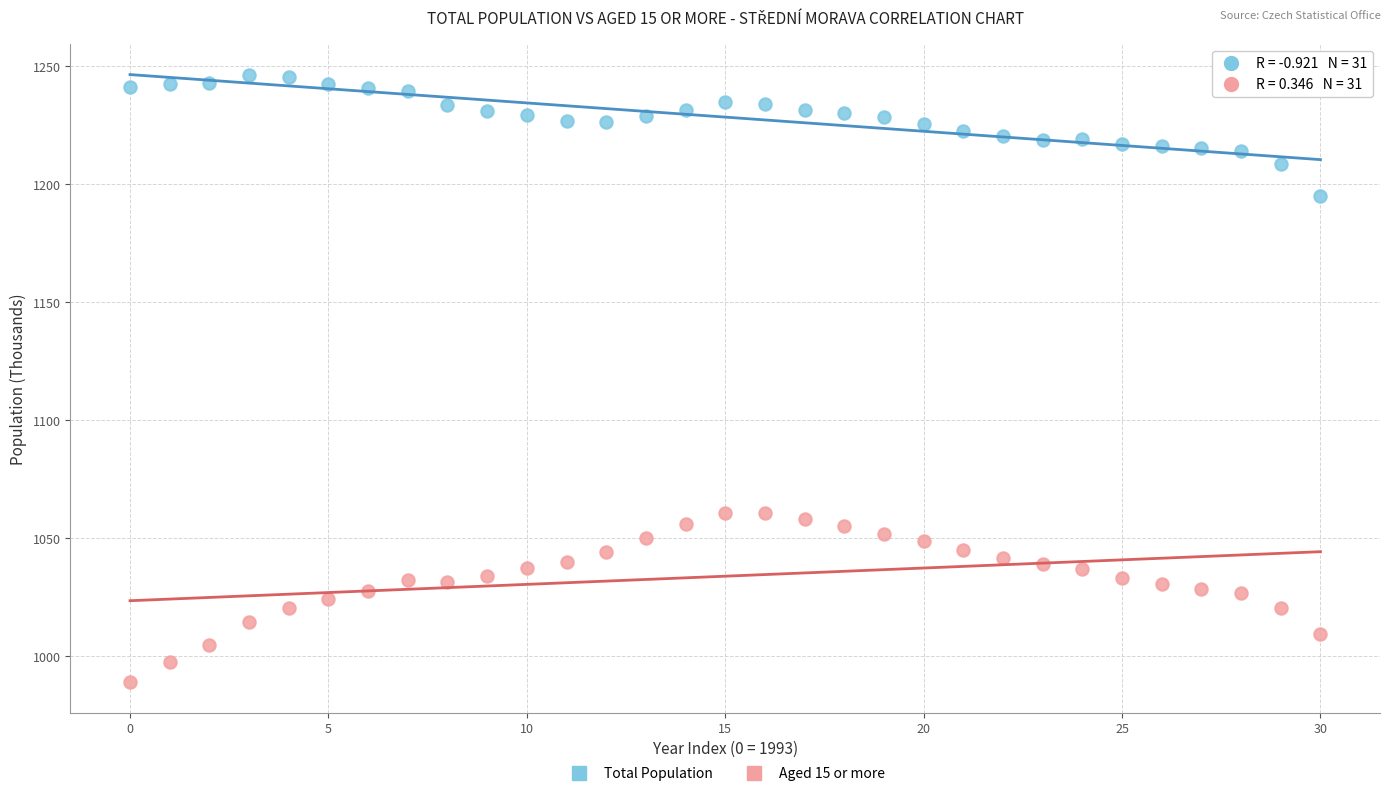

Which series contains the lowest Y value?

Aged 15 or more